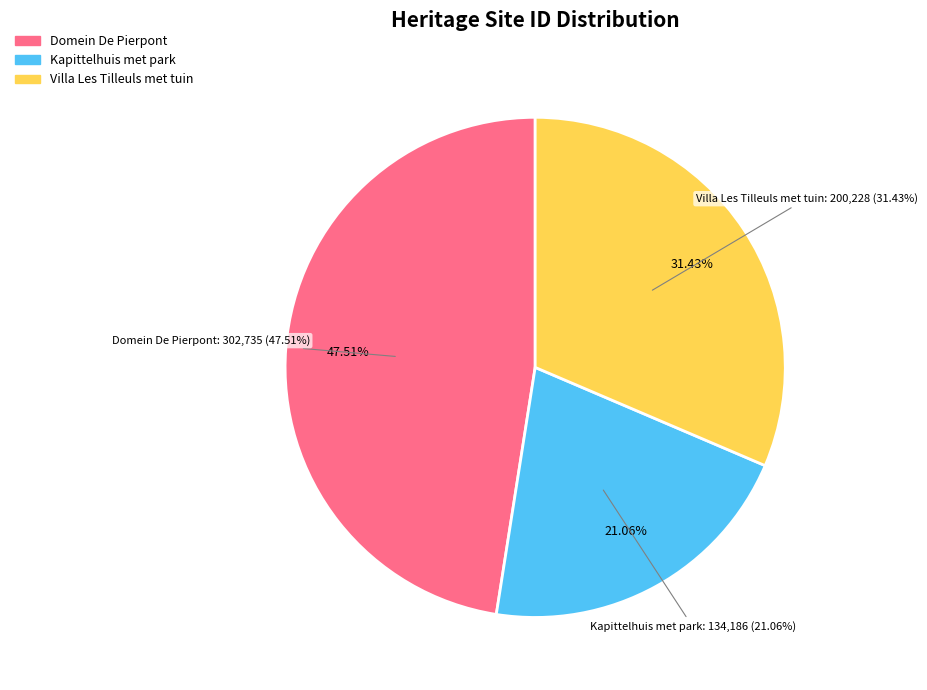

True or false: Domein De Pierpont accounts for 48% of the total.

True